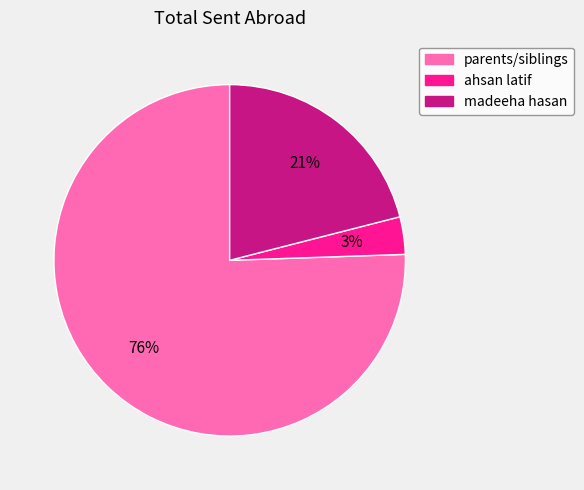

What percentage is the madeeha hasan slice, to the nearest percent?

21%